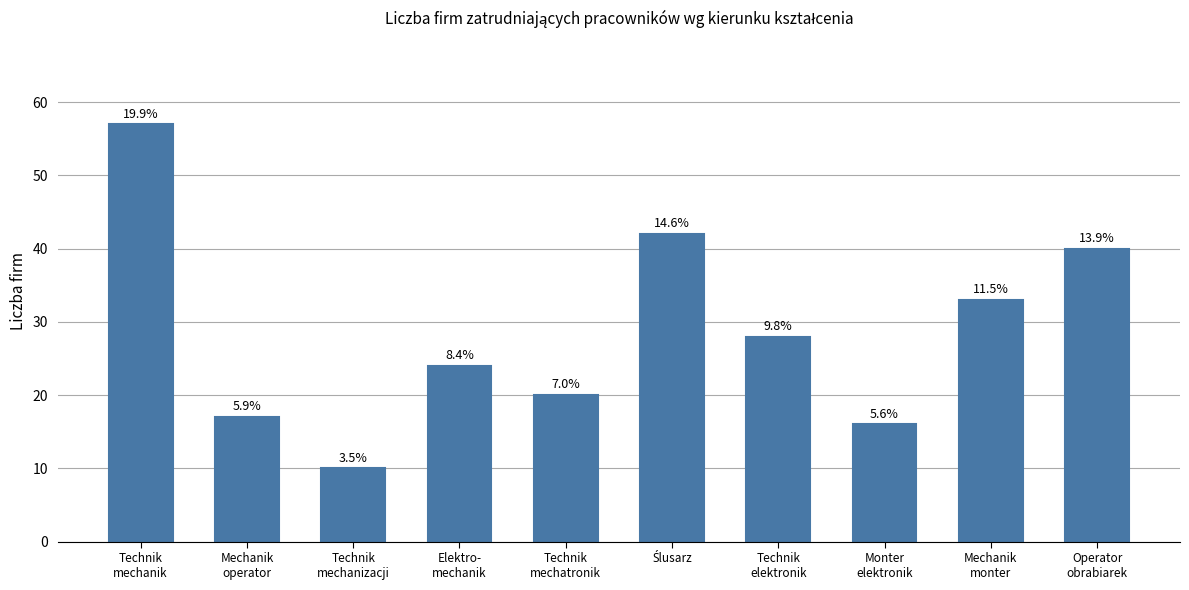

What is the ratio of the value at Elektro-
mechanik to the value at Technik
mechanik?

0.4